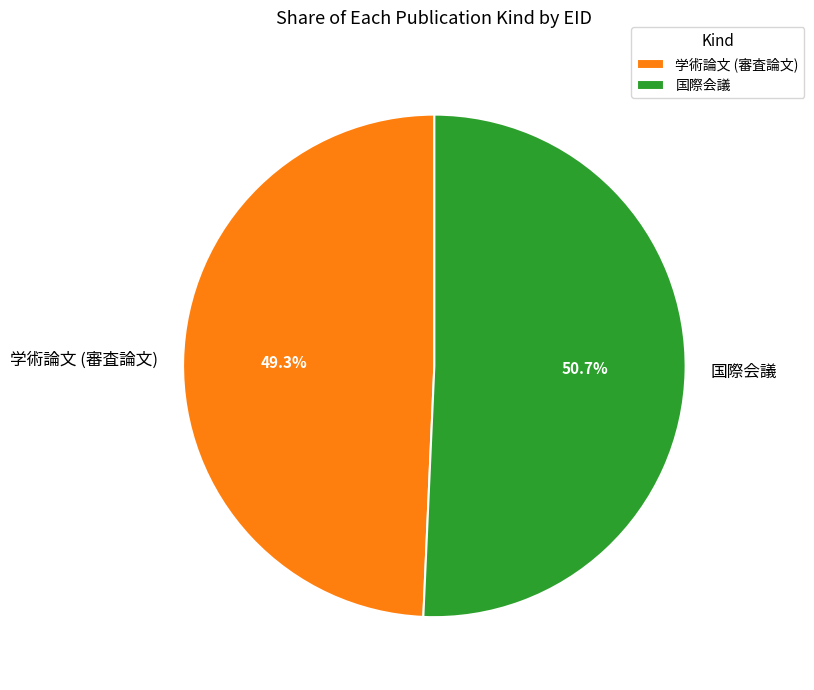

Is there any slice that represents more than half of the pie?

Yes